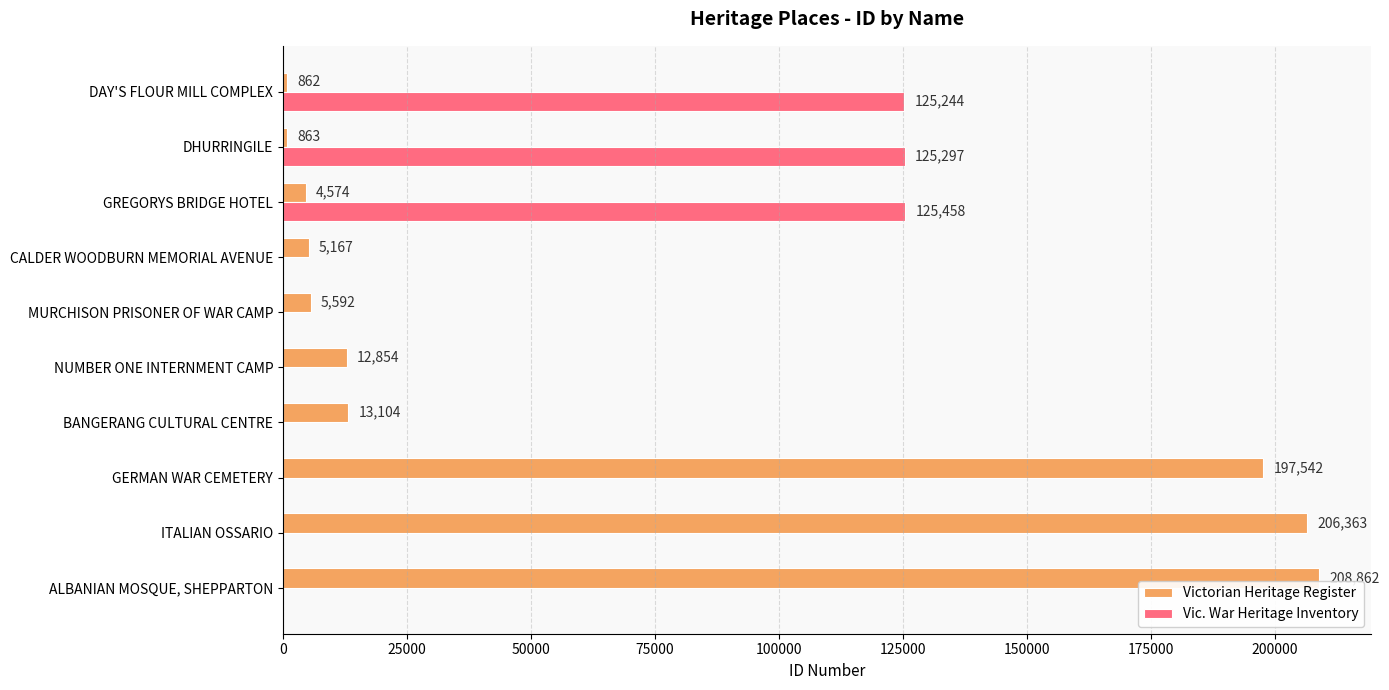

What is the sum of the Victorian Heritage Register values at MURCHISON PRISONER OF WAR CAMP and ALBANIAN MOSQUE, SHEPPARTON?

214454